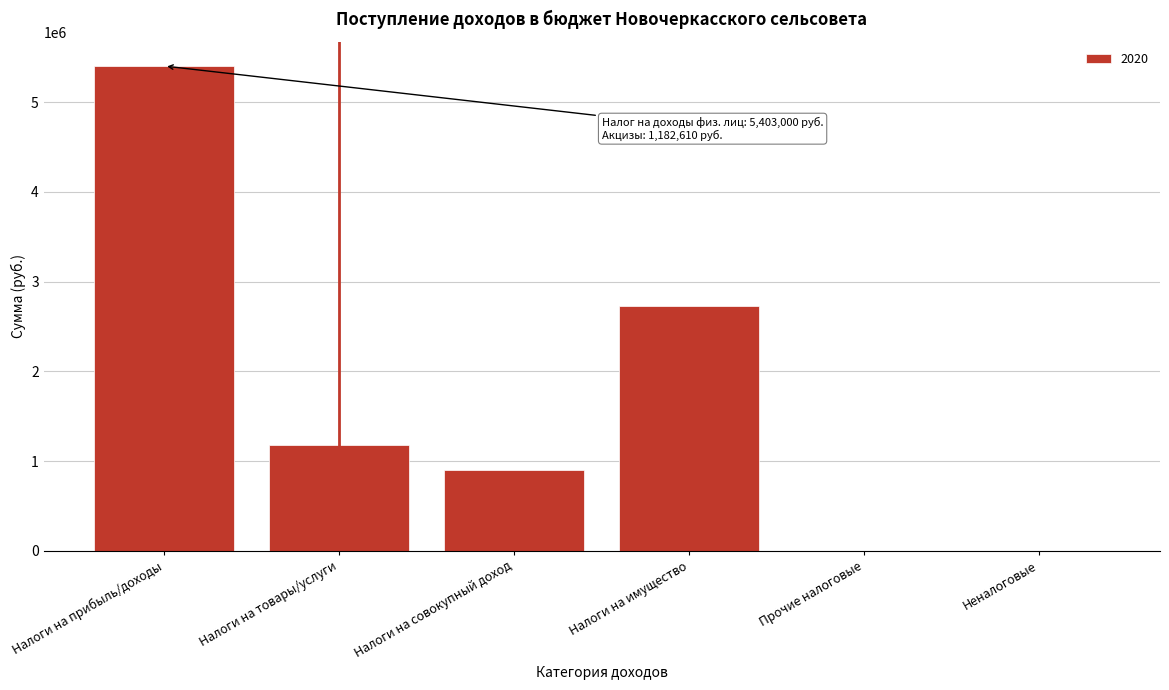

True or false: the data shows 1182610 at Налоги на товары/услуги.

True